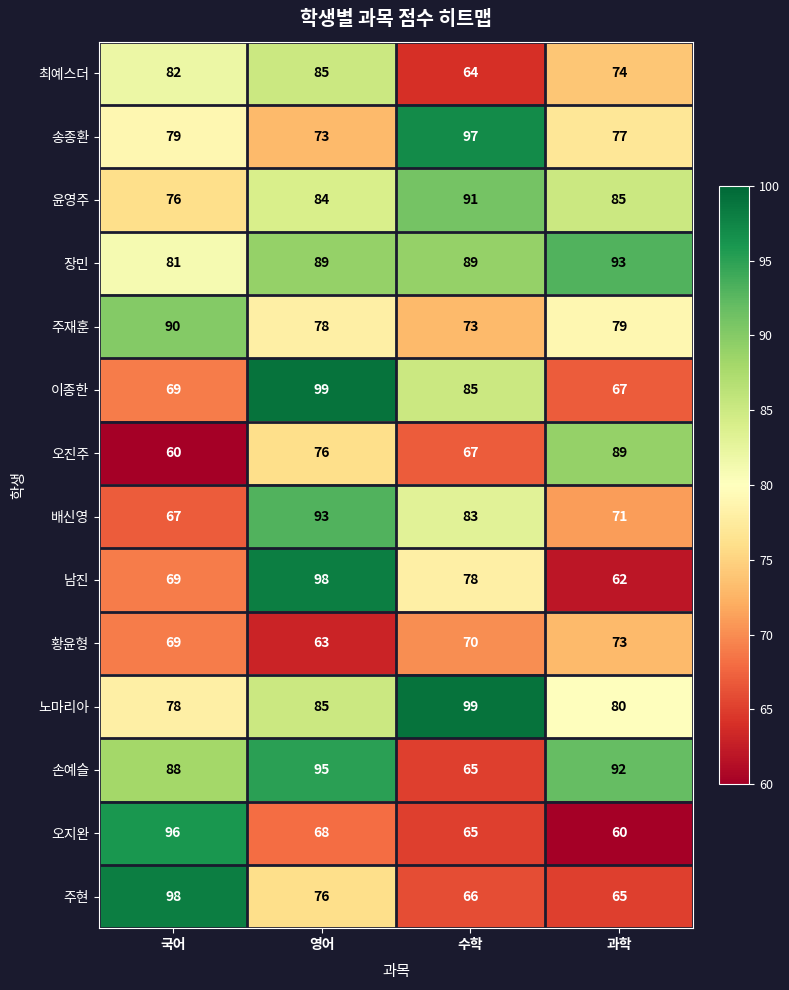

How many series are shown in this chart?

14